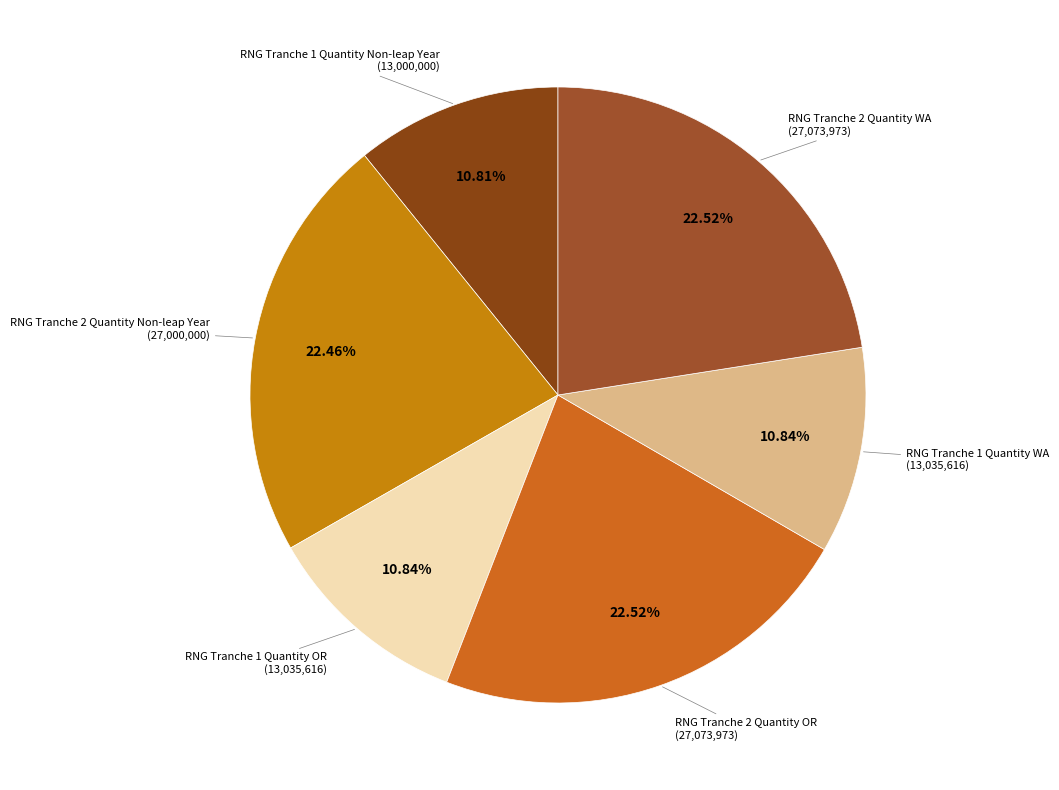

How many segments does this pie chart have?

6